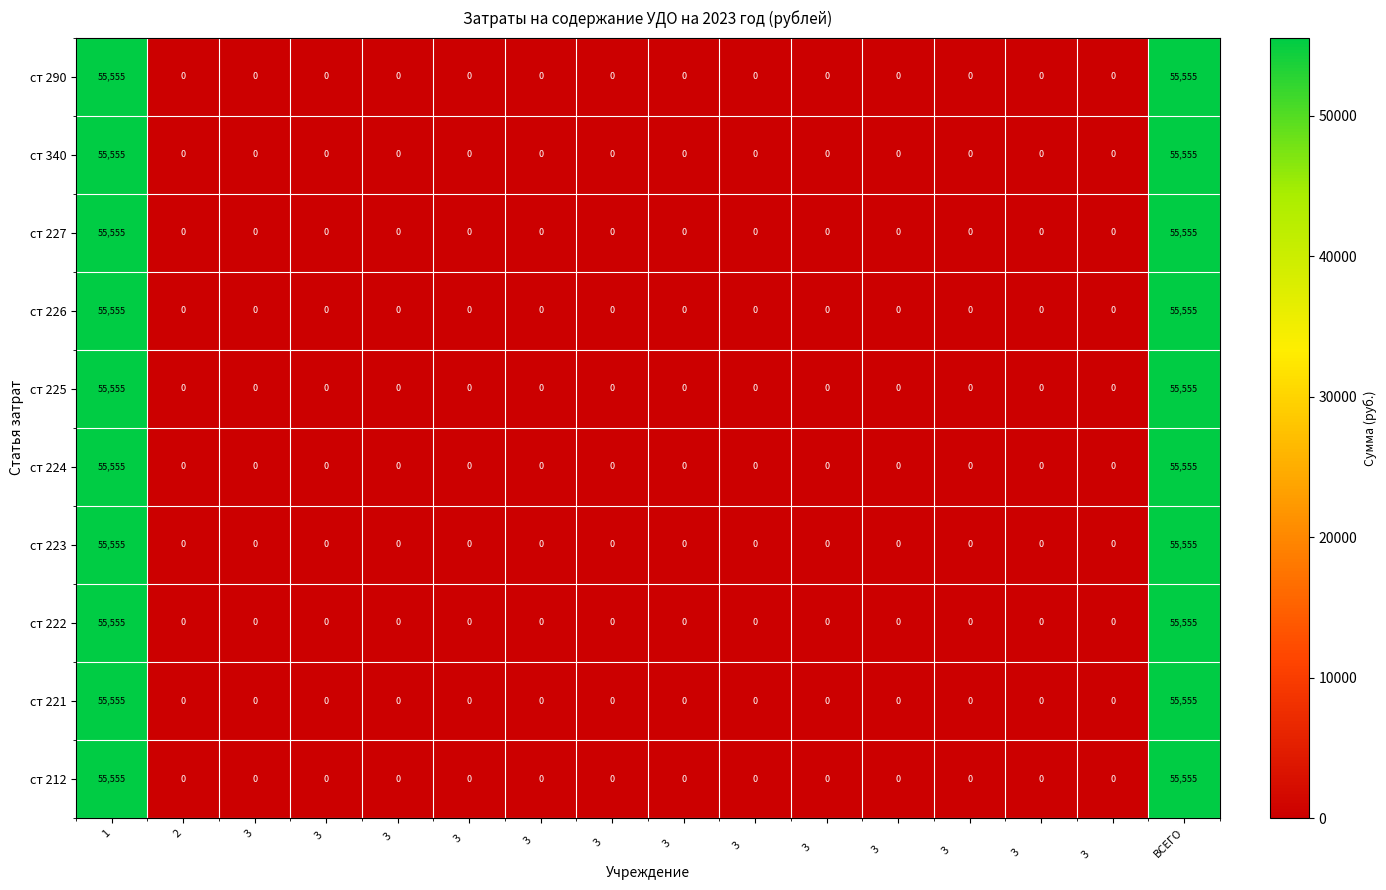

True or false: ст 227 has a value of 0 at 3        .

True